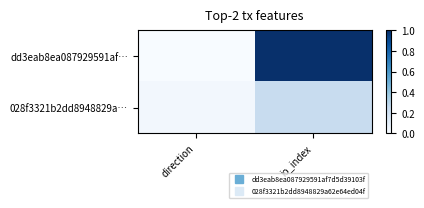

At which category does the chart reach its peak across all series?

io_index